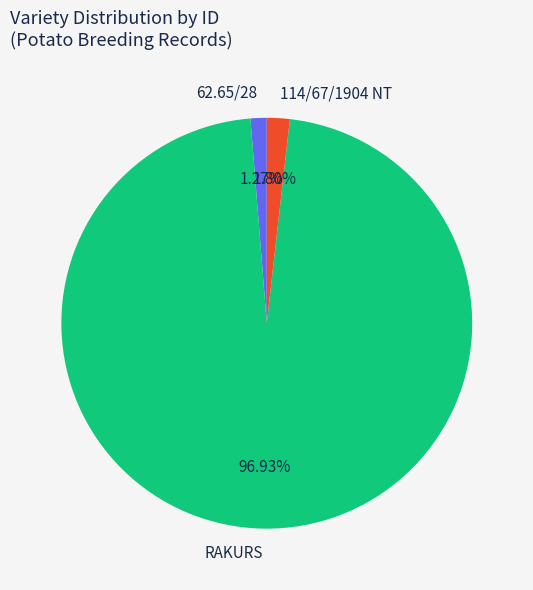

To the nearest percent, what percentage of the pie is 62.65/28?

1%